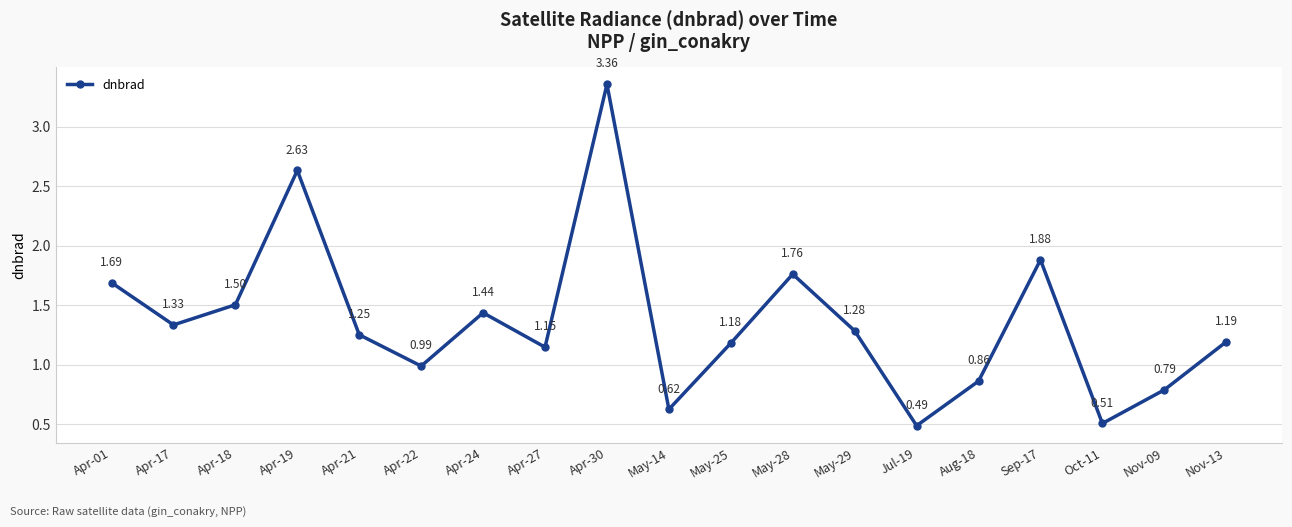

What is the change in value from Jul-19 to Aug-18?

+0.4